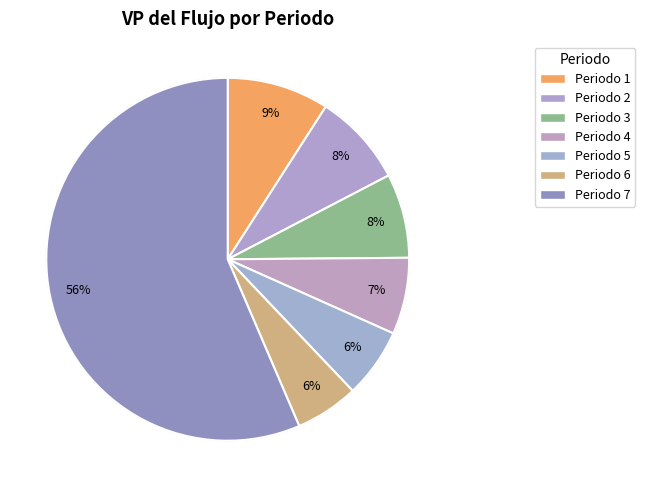

Which category accounts for the majority?

Periodo 7